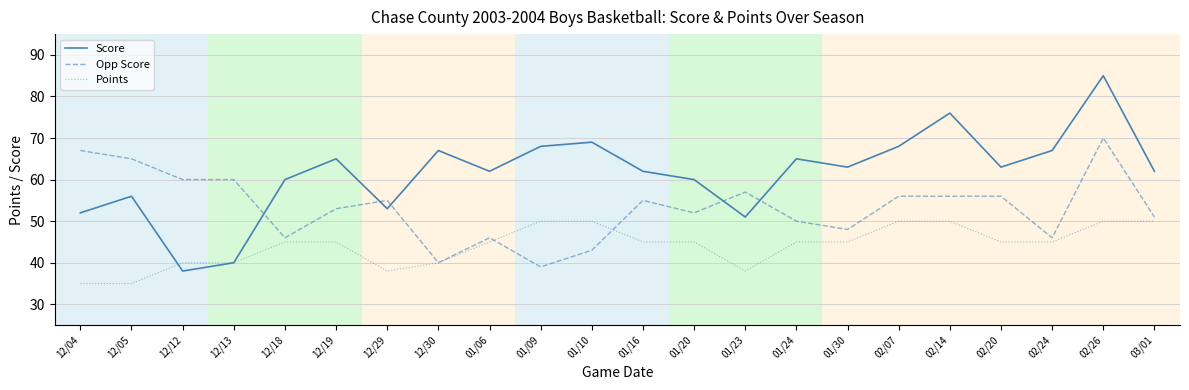

How many lines are shown in the chart?

3